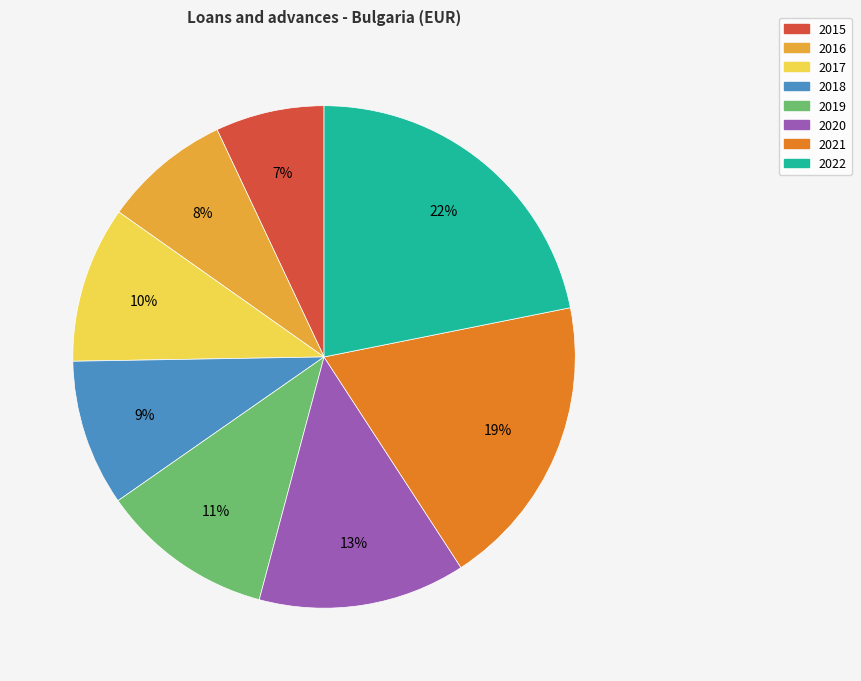

Does any single category account for the majority?

No